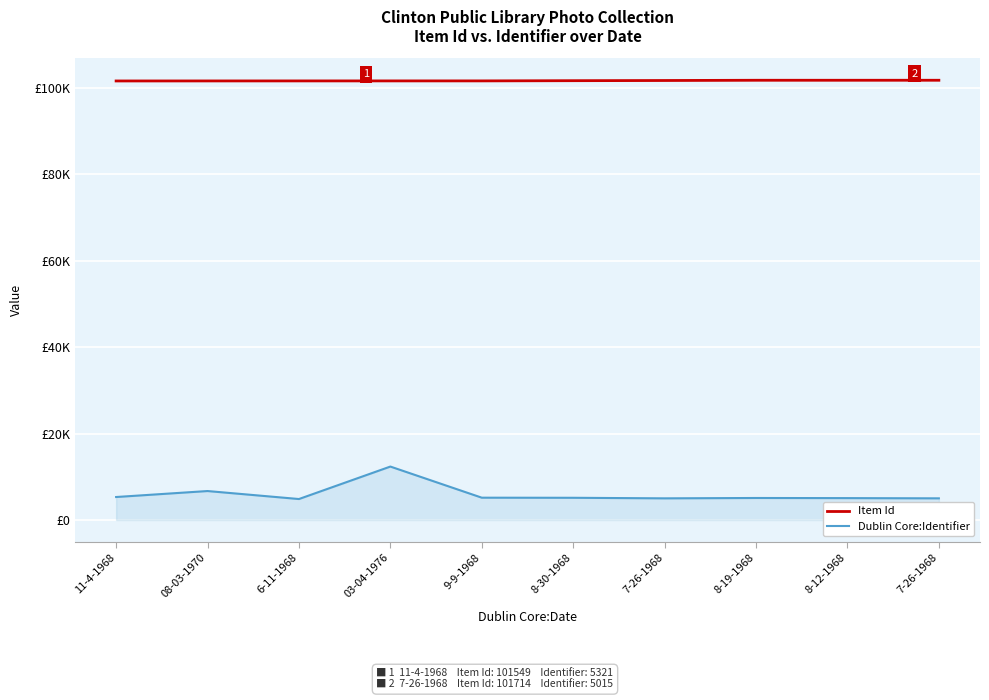

True or false: Dublin Core:Identifier and Item Id intersect in this chart.

False